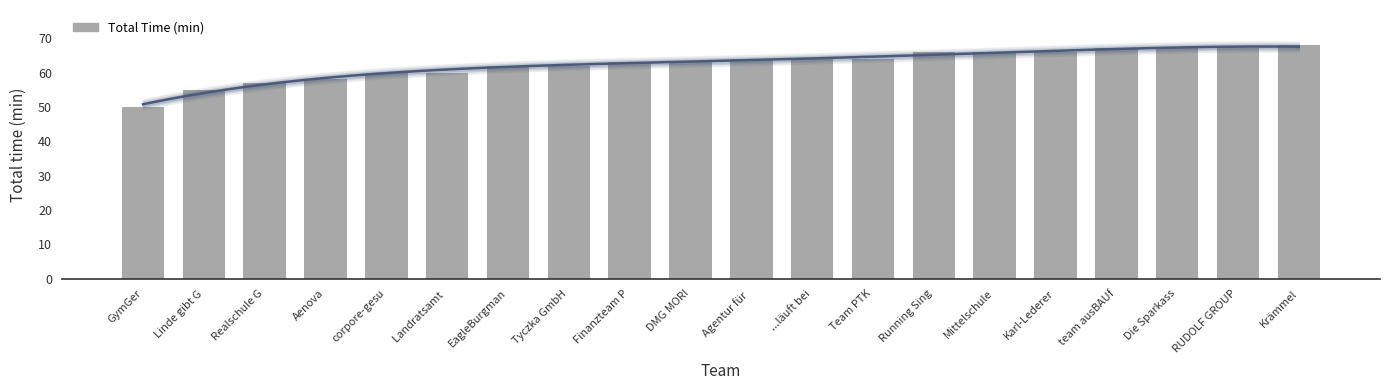

How many bars are there in total?

20